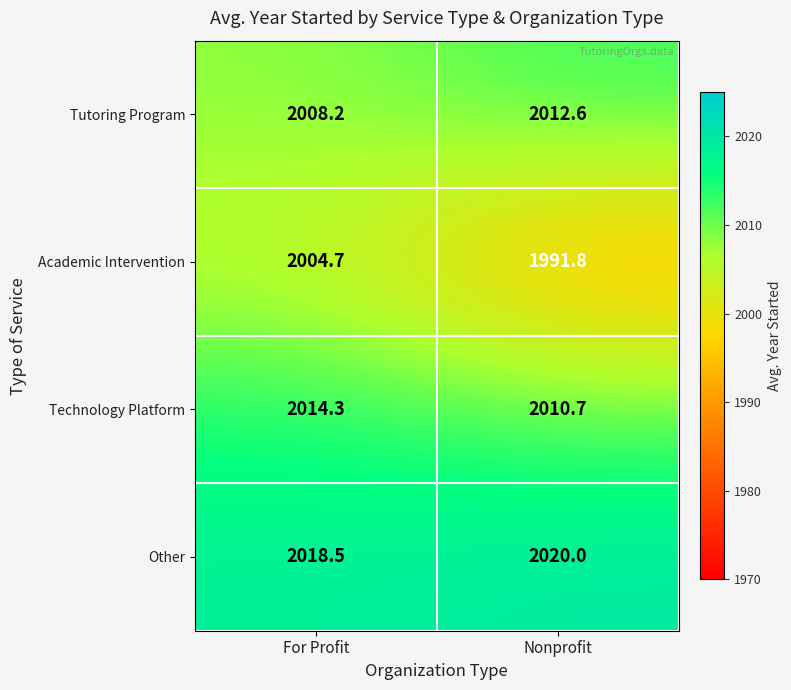

What value does the Academic Intervention series have at For Profit?

2004.7